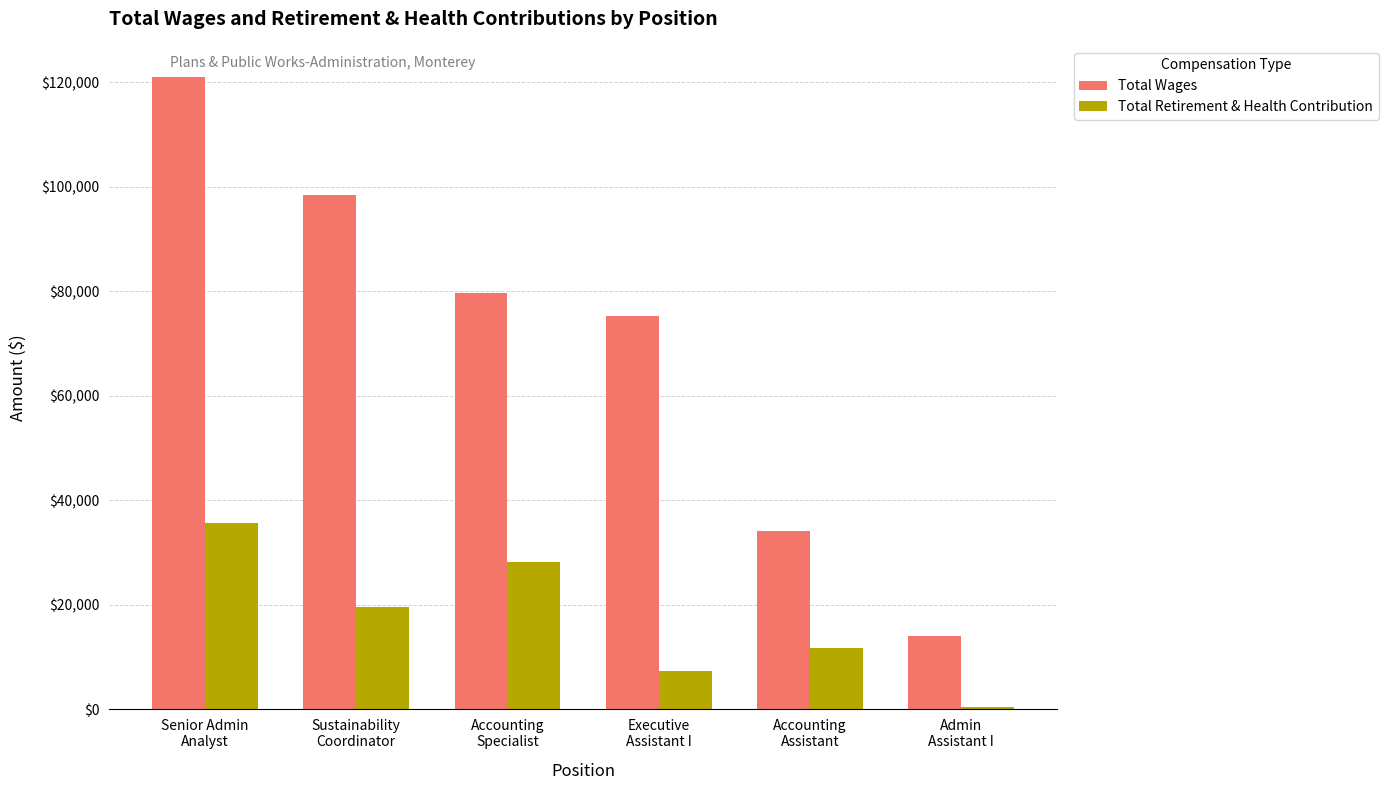

Which series has the largest range (max minus min)?

Total Wages